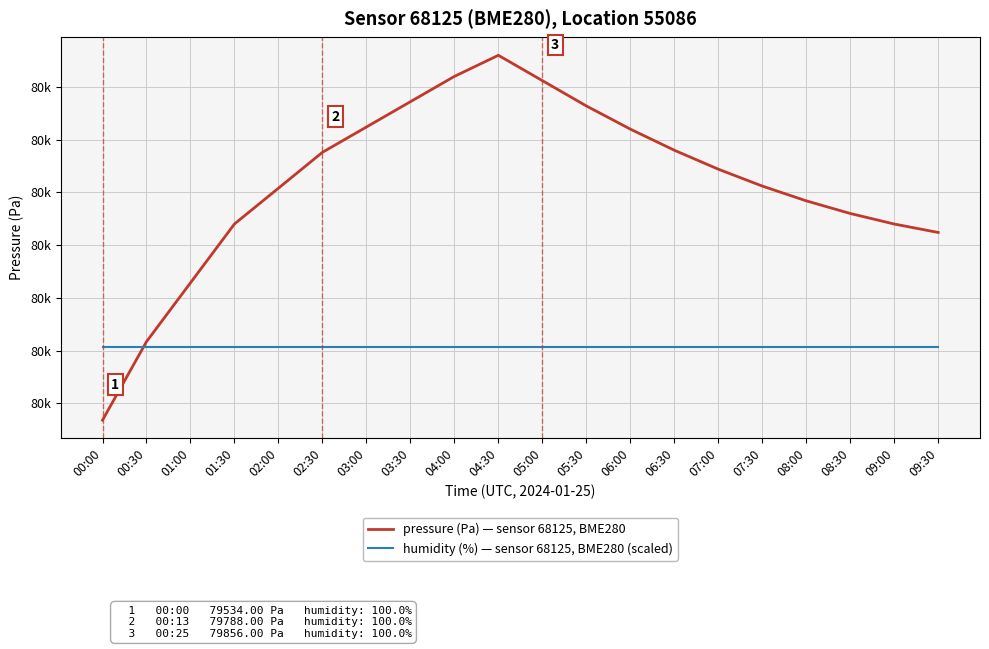

What is the label of the 7th point from the right?

06:30